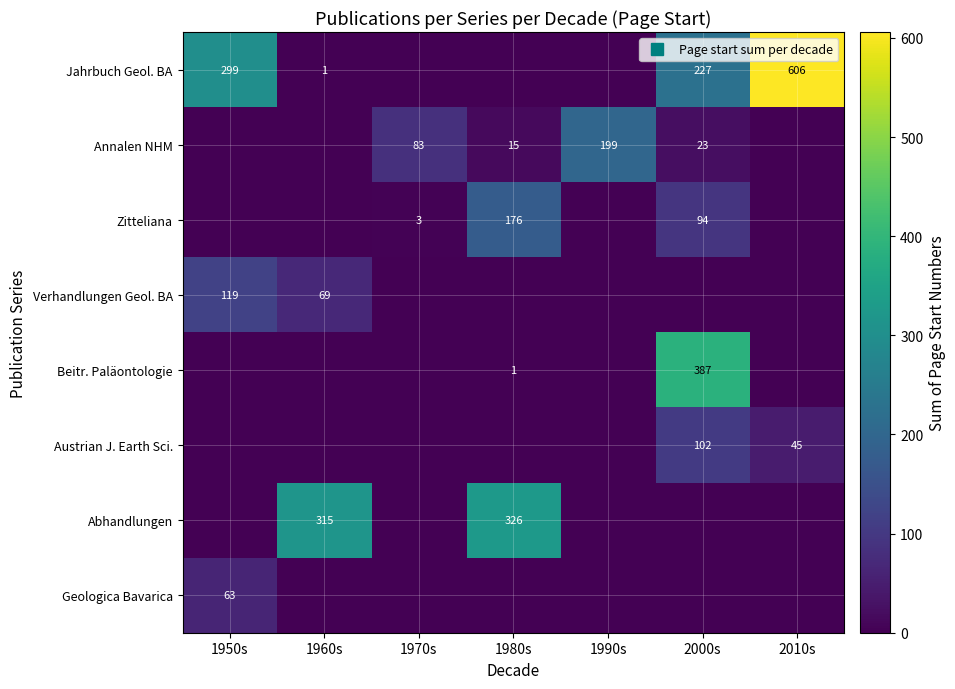

What is the spread (max minus min) of values at 1950s?

299